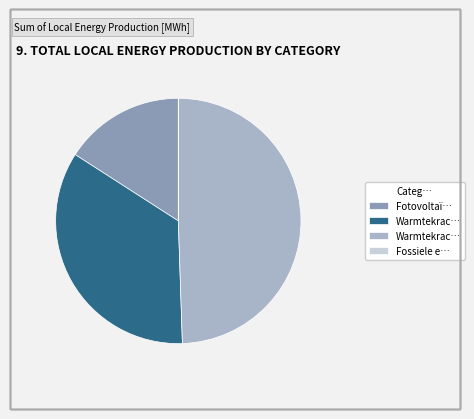

Is there a majority slice in this chart?

No